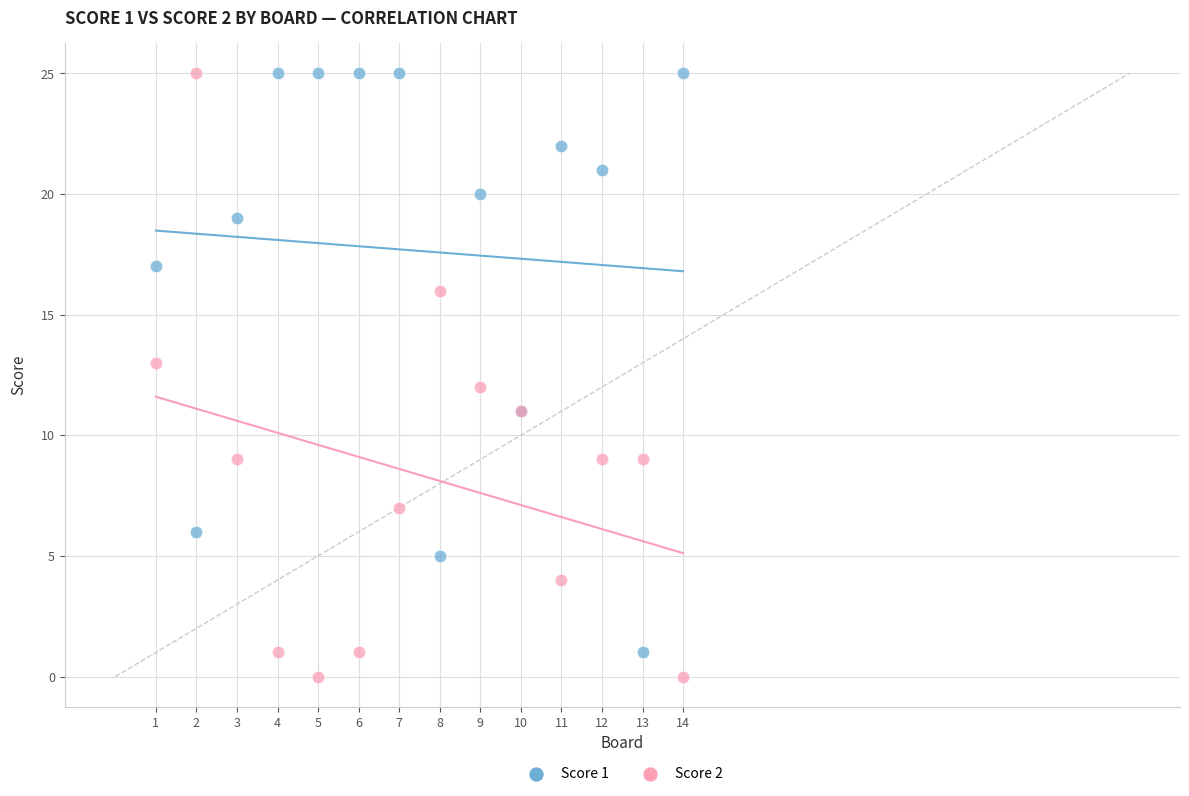

What is the X range (max minus min) for the scatter plot?

13